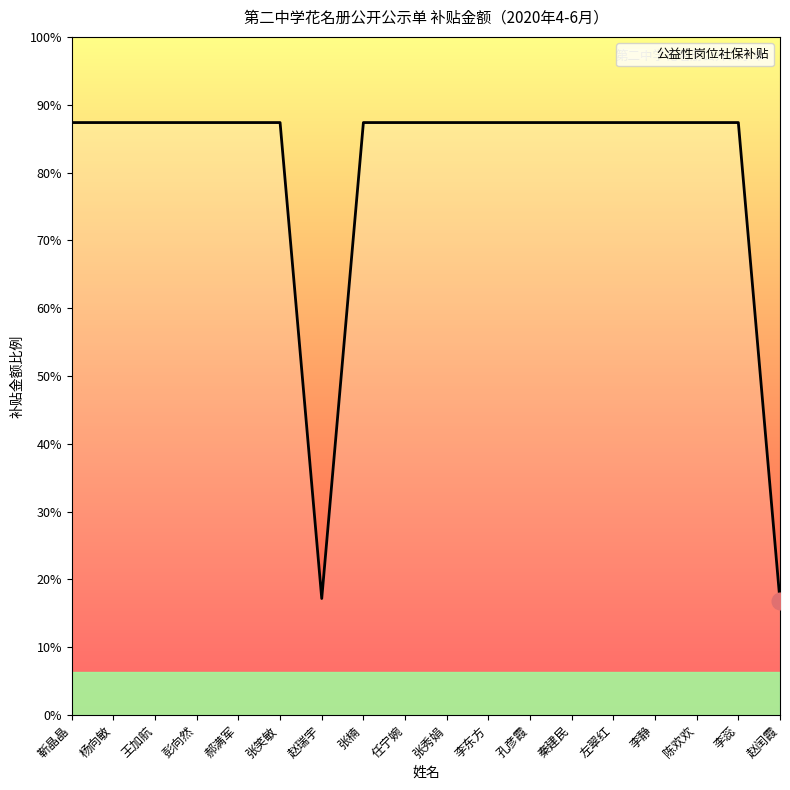

Does the chart have visible grid lines?

No